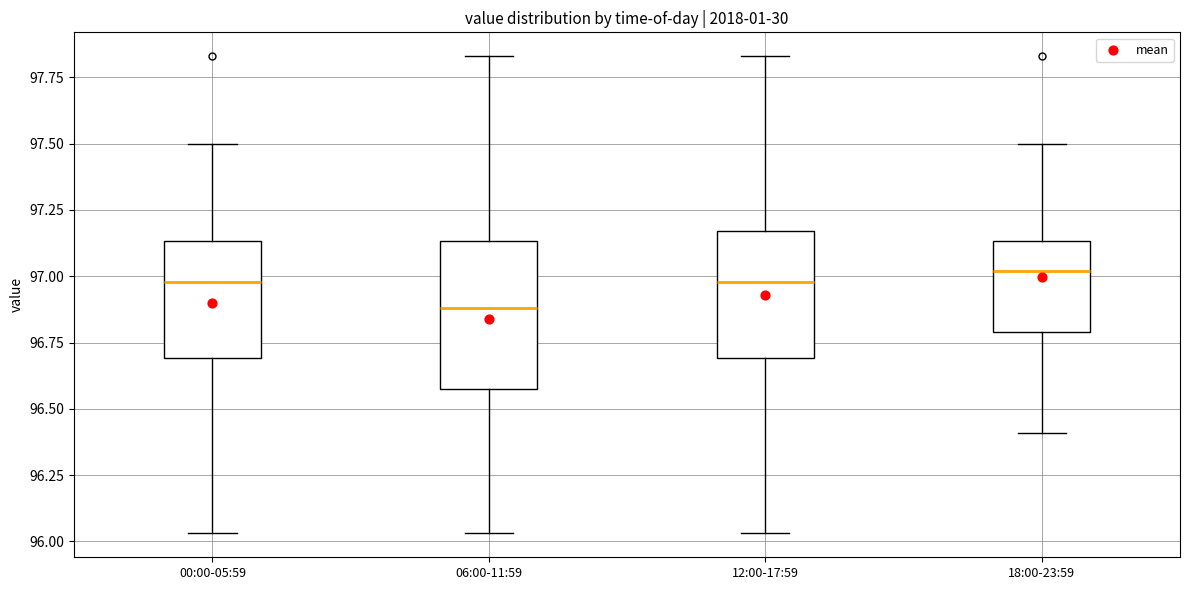

Reading left to right, transcribe this box plot: for each box, give where its median line is, the range the box spans, and where its two whiskers end, as read against the y-axis. The values are not printed on the chart, so give them approximately, as read against the axis.

00:00-05:59: median 97.00, box 96.70 to 97.15, whiskers 96.05 to 97.50
06:00-11:59: median 96.90, box 96.60 to 97.15, whiskers 96.05 to 97.85
12:00-17:59: median 97.00, box 96.70 to 97.15, whiskers 96.05 to 97.85
18:00-23:59: median 97.00, box 96.80 to 97.15, whiskers 96.40 to 97.50